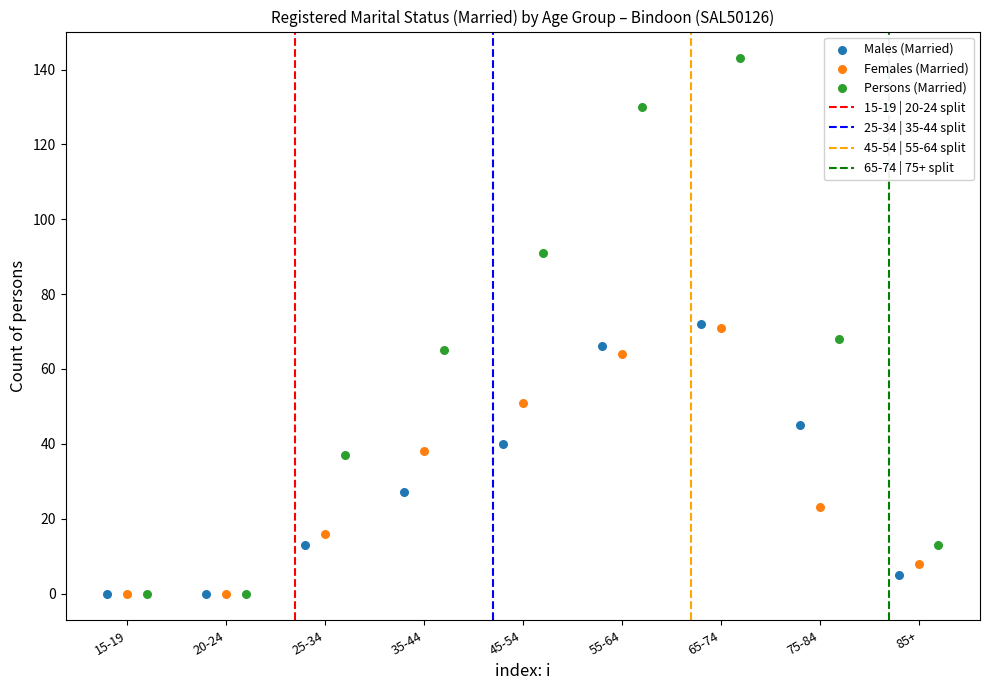

Which series reaches the maximum Y coordinate?

Persons (Married)